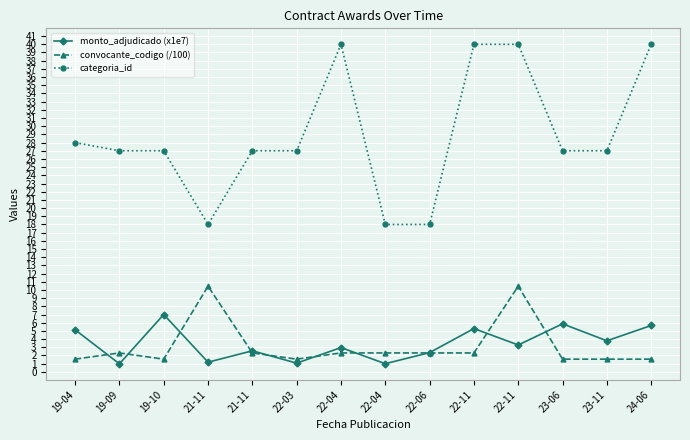

True or false: monto_adjudicado (x1e7) and convocante_codigo (/100) cross at least once.

True